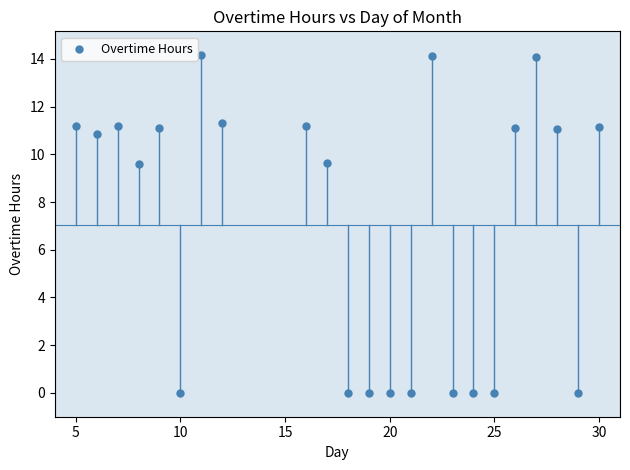

What is the range of X values (max minus min)?

25.0